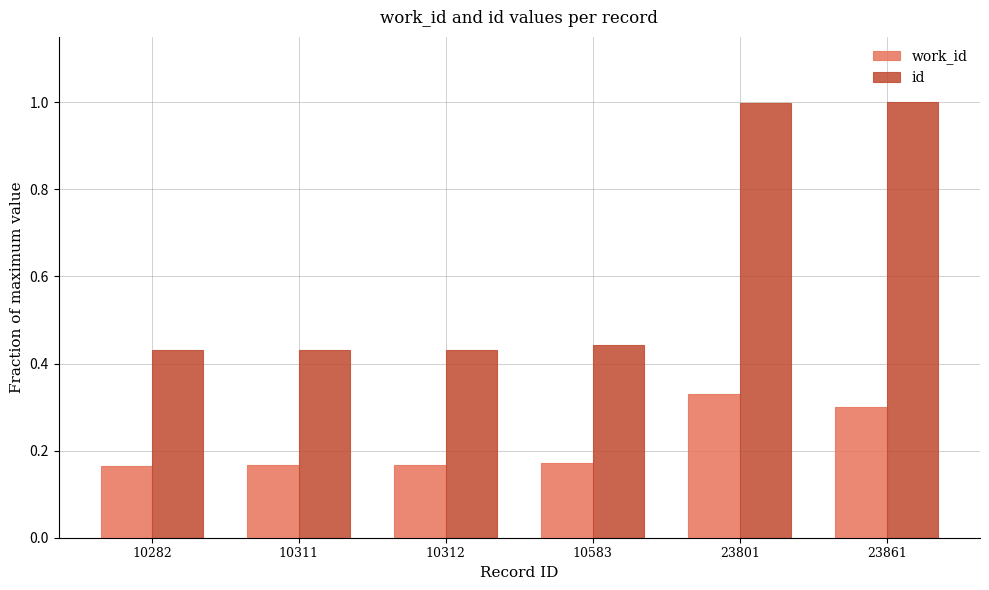

Which category has the highest value in the work_id series?

23801